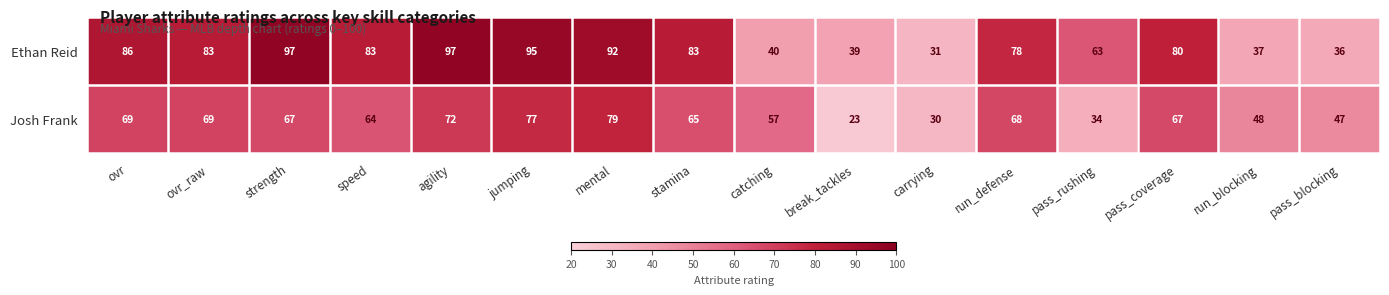

How many series are shown in this chart?

2